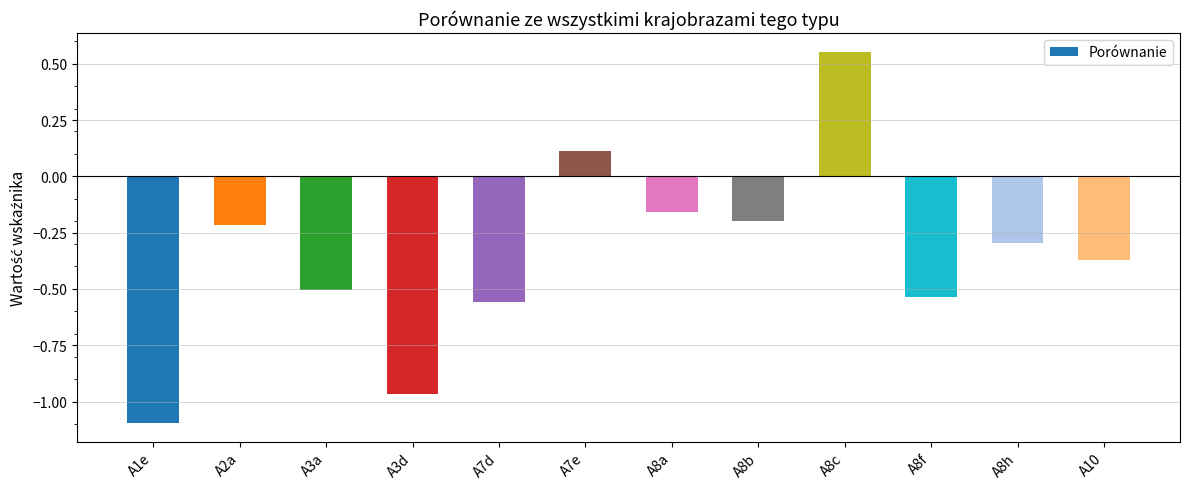

List the labels in order of value, smallest first.

A1e, A3d, A7d, A8f, A3a, A10, A8h, A2a, A8b, A8a, A7e, A8c